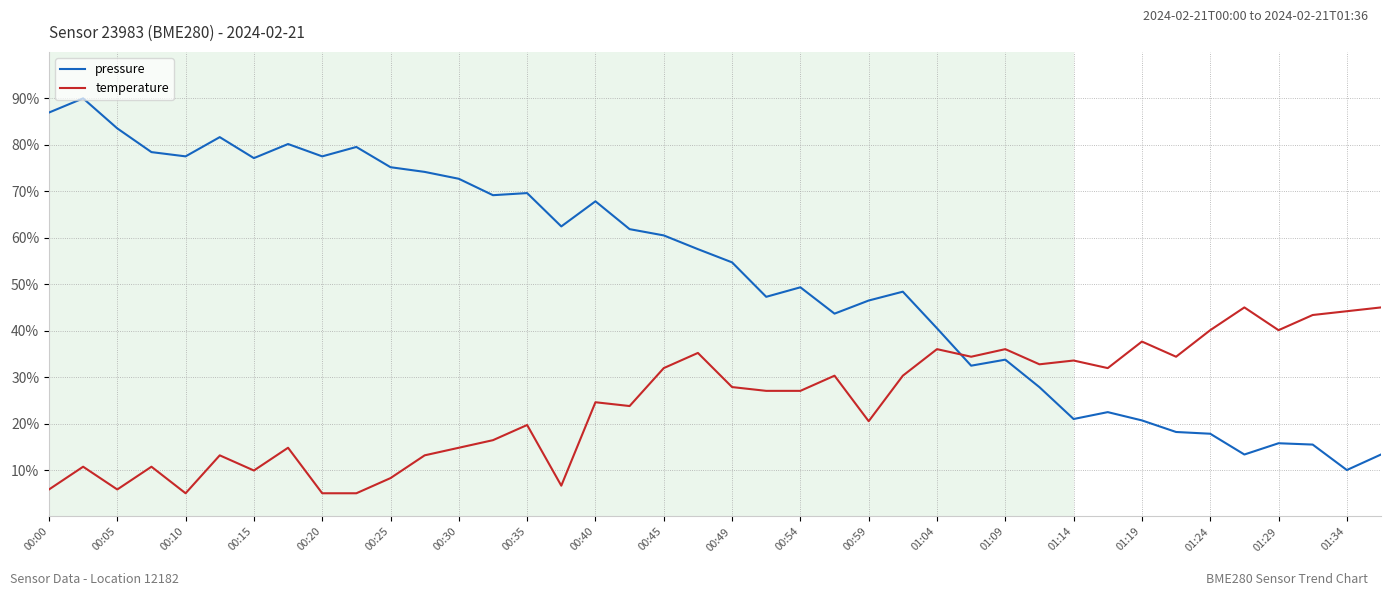

Which series has the largest range (max minus min)?

pressure